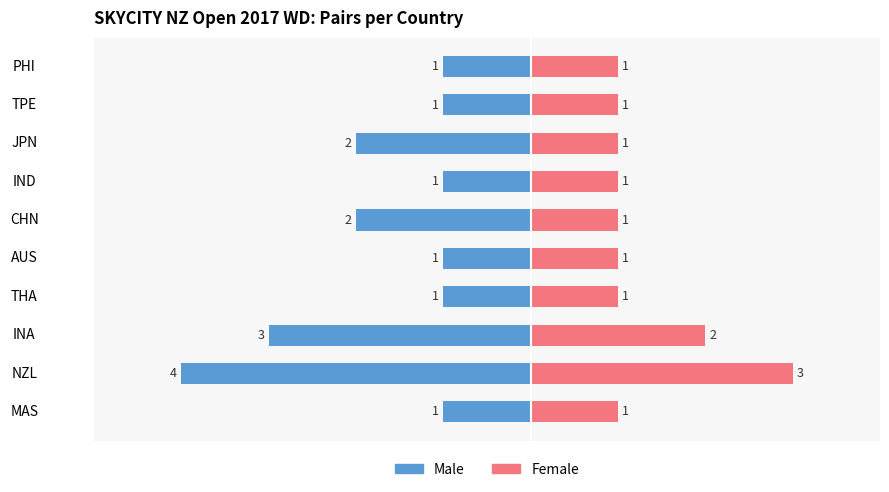

Reading right to left, what are all the values shown in this chart?

Male: -1	-1	-2	-1	-2	-1	-1	-3	-4	-1
Female: 1	1	1	1	1	1	1	2	3	1